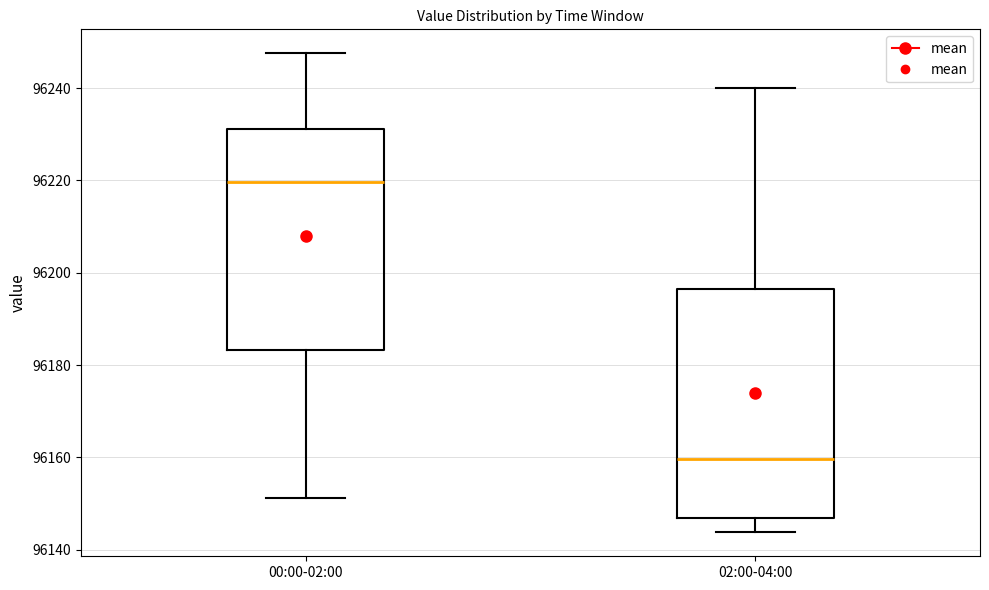

Reading left to right, transcribe this box plot: for each box, give where its median line is, the range the box spans, and where its two whiskers end, as read against the y-axis. The values are not printed on the chart, so give them approximately, as read against the axis.

00:00-02:00: median 96220, box 96184 to 96232, whiskers 96152 to 96248
02:00-04:00: median 96160, box 96146 to 96196, whiskers 96144 to 96240